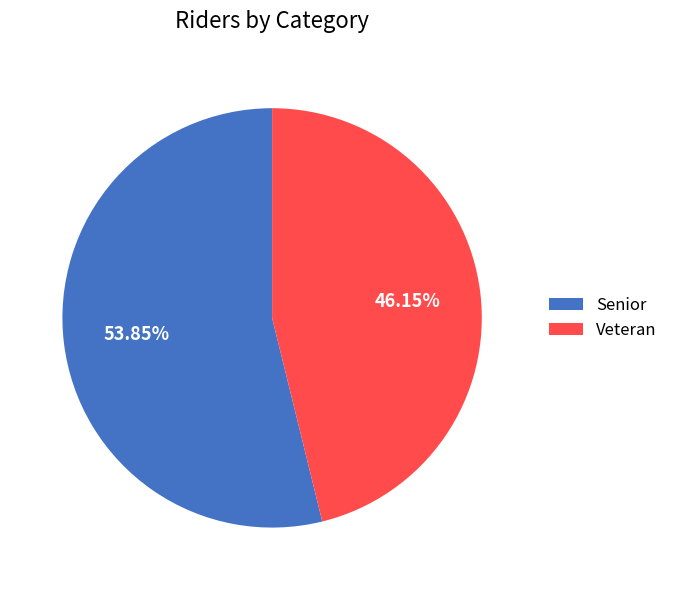

How many slices are in this pie chart?

2